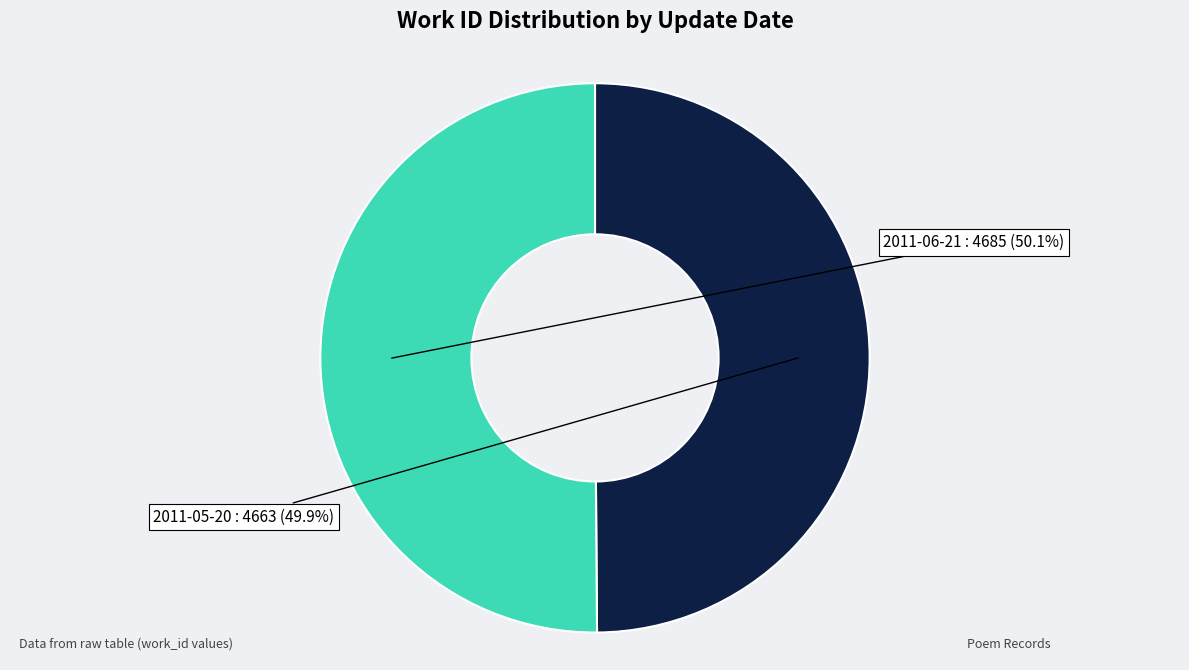

Approximately how many times larger is the value at 2011-05-20 compared to 2011-06-21?

1.0